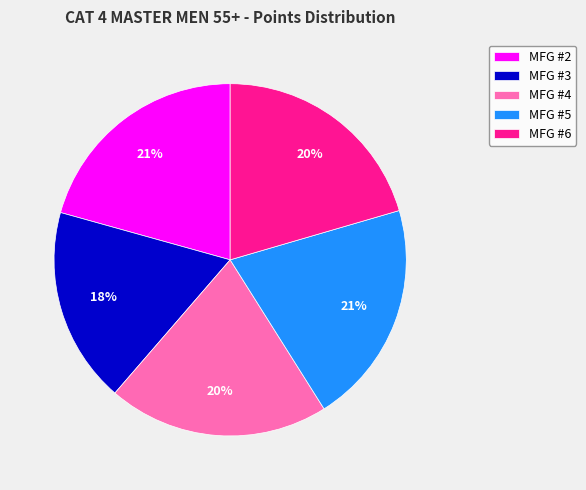

Count the number of slices in the pie.

5